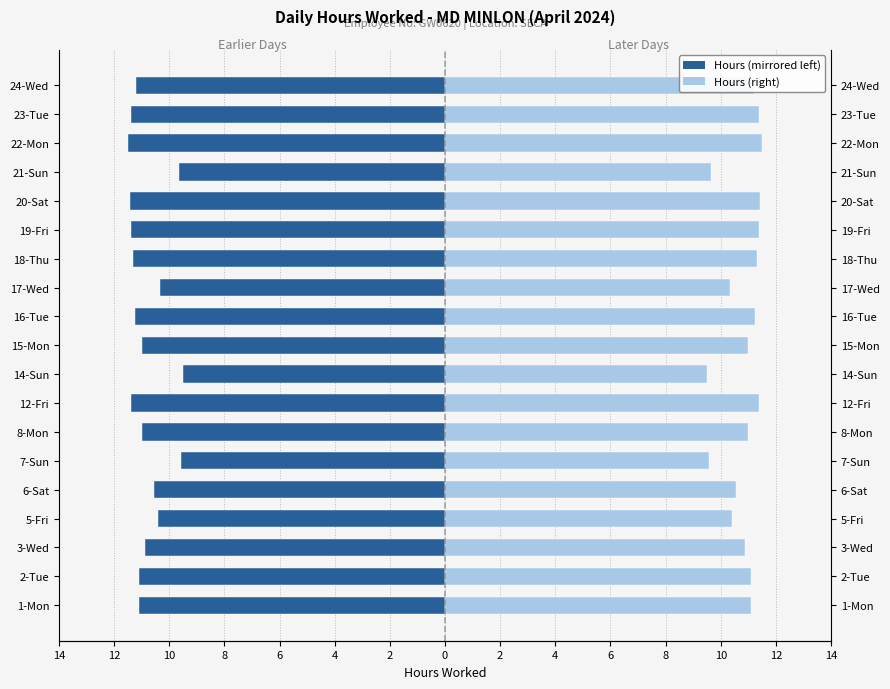

Are the bars horizontal?

Yes